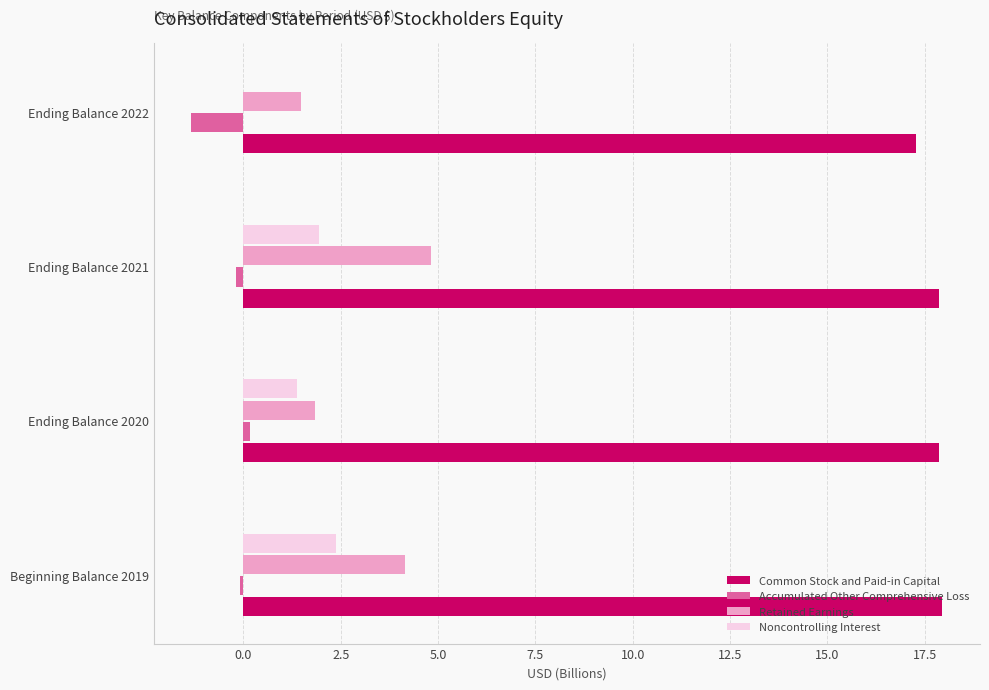

Which series has the largest total across all categories?

Common Stock and Paid-in Capital